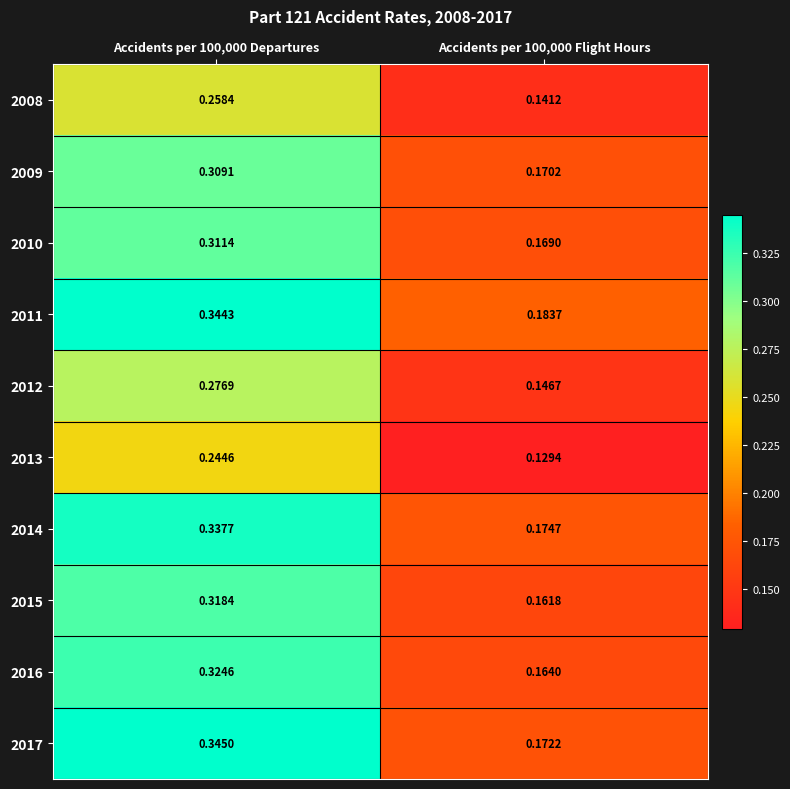

List the series in order of their peak value, highest first.

2017, 2011, 2014, 2016, 2015, 2010, 2009, 2012, 2008, 2013